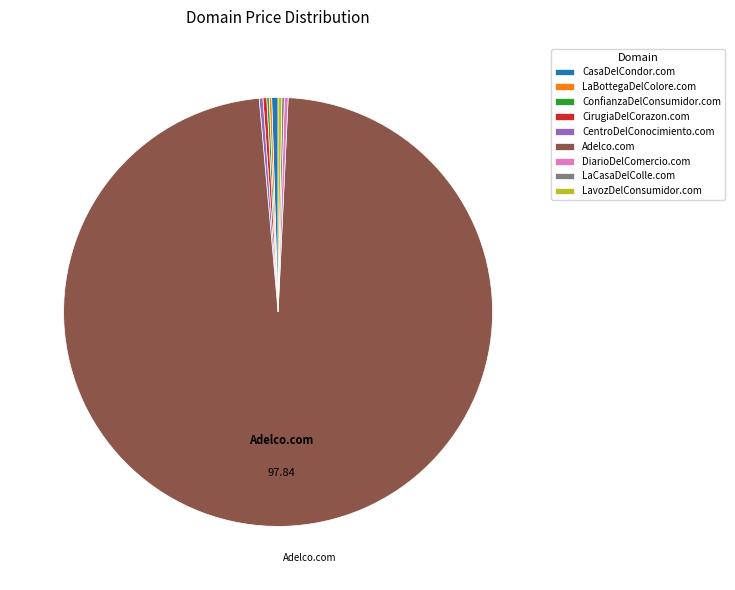

Which slice represents more than half of the pie?

Adelco.com